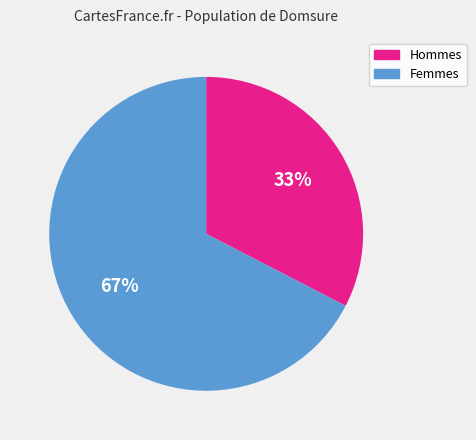

Is there any slice that represents more than half of the pie?

Yes